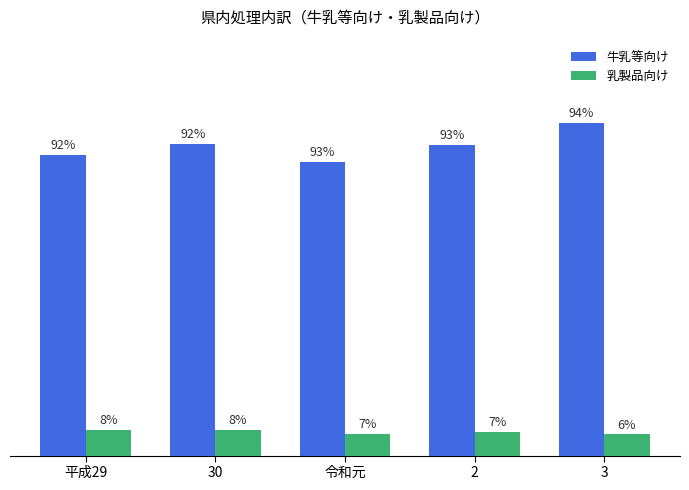

What position from the right is 30?

4